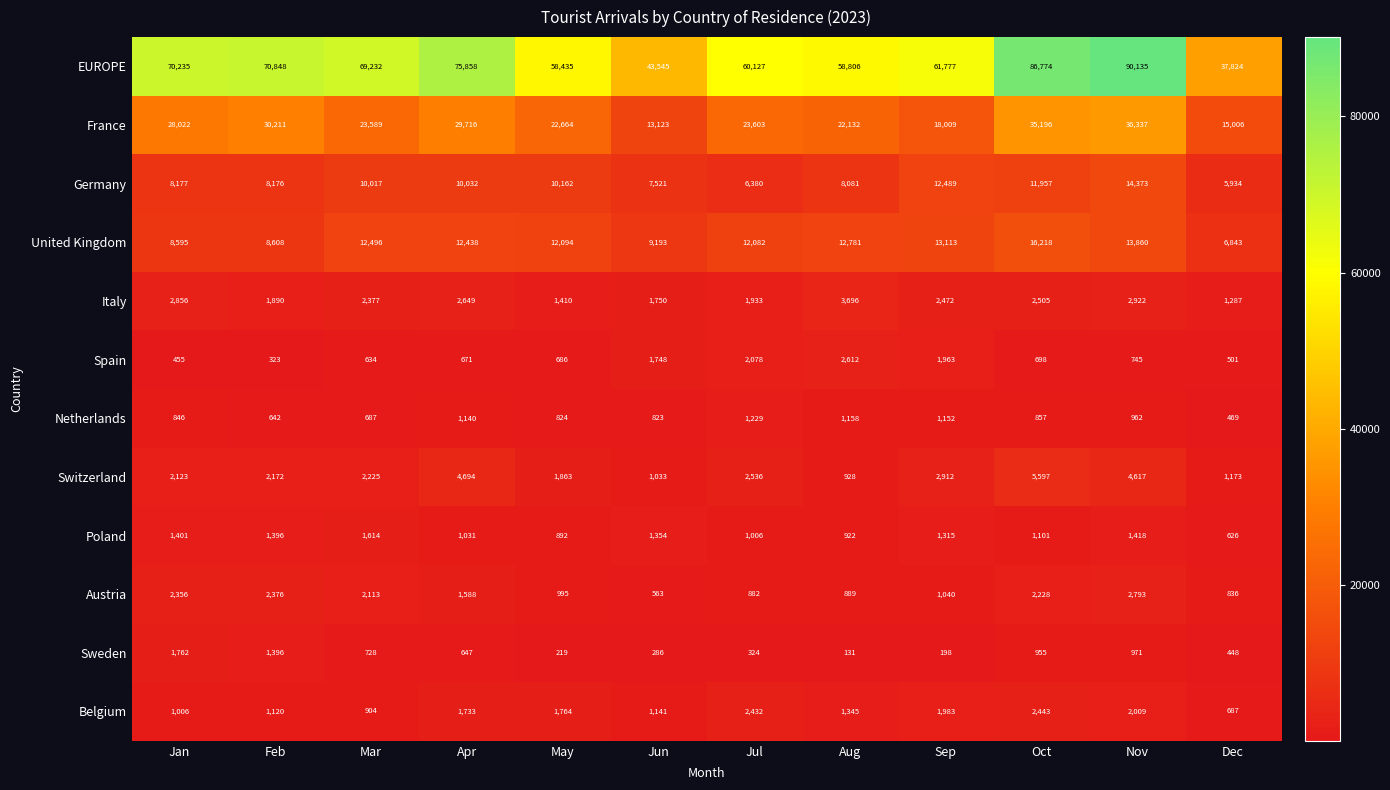

At how many categories does at least one series exceed 31973?

12